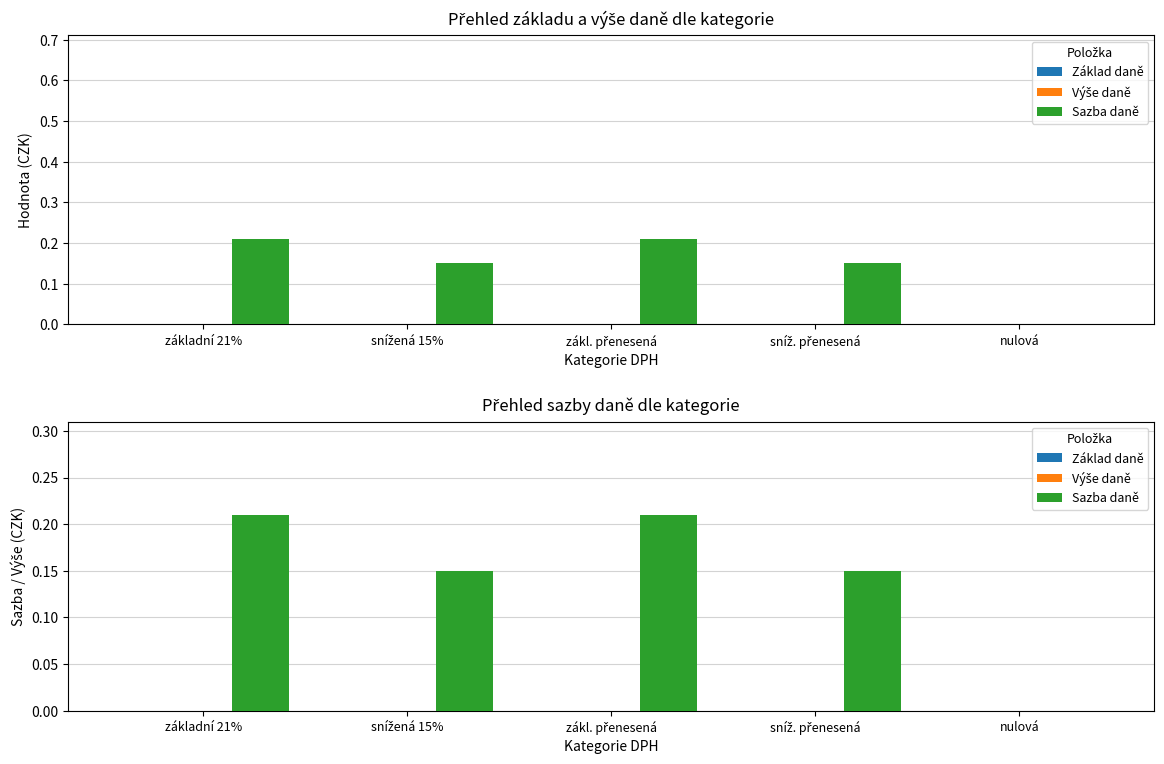

Are the bars horizontal?

No